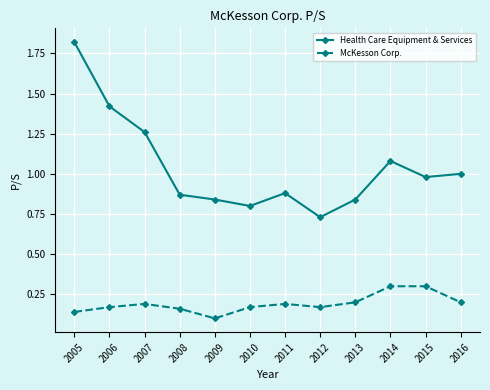

Rank the series at 2005 from highest to lowest value.

Health Care Equipment & Services, McKesson Corp.